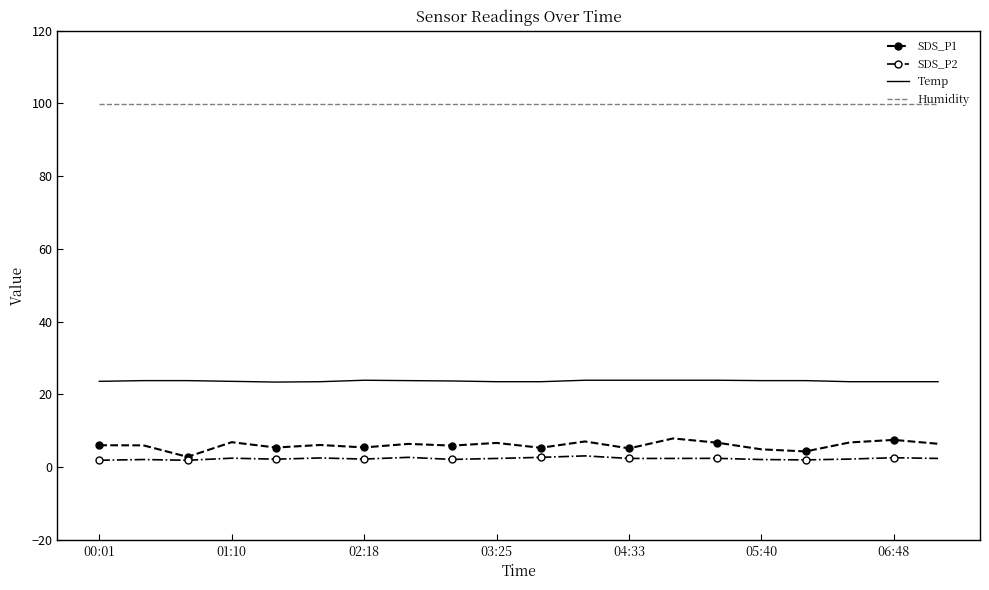

True or false: Humidity and Temp cross at least once.

False